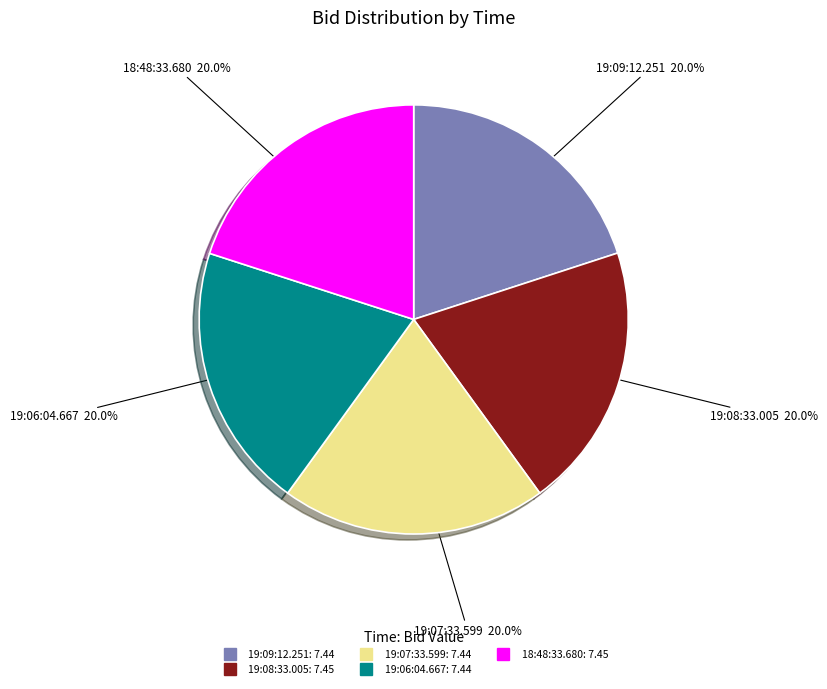

Do 18:48:33.680 and 19:09:12.251 together represent more than half of the pie?

No